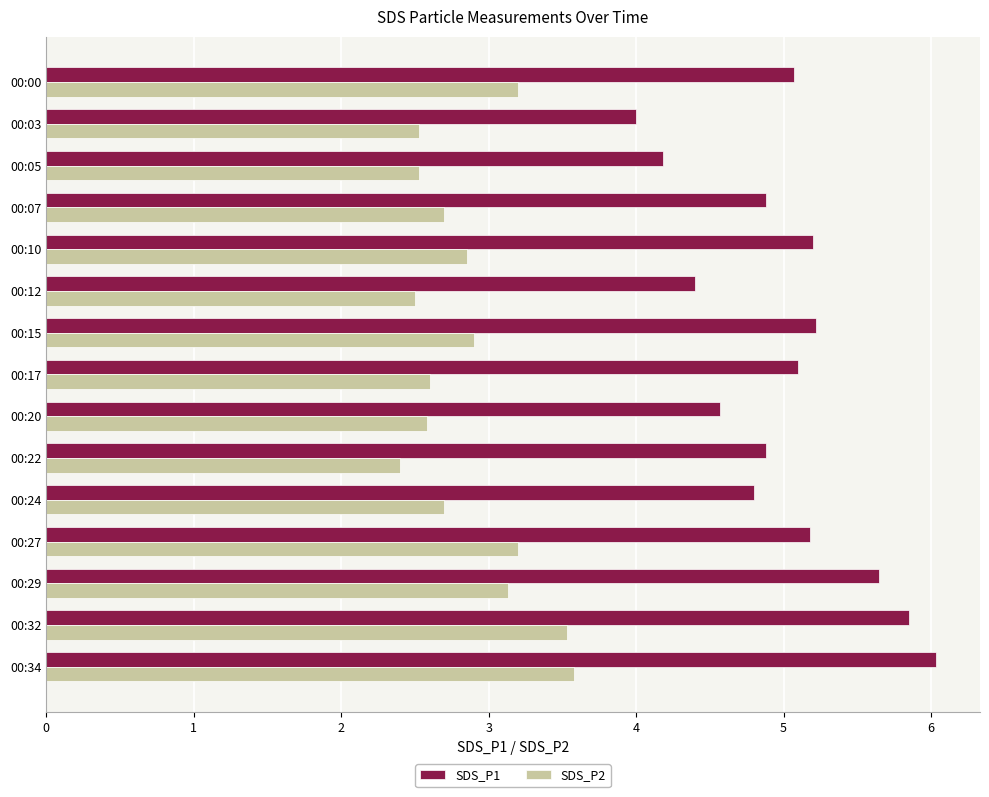

What is the sum of all SDS_P2 values?

42.9